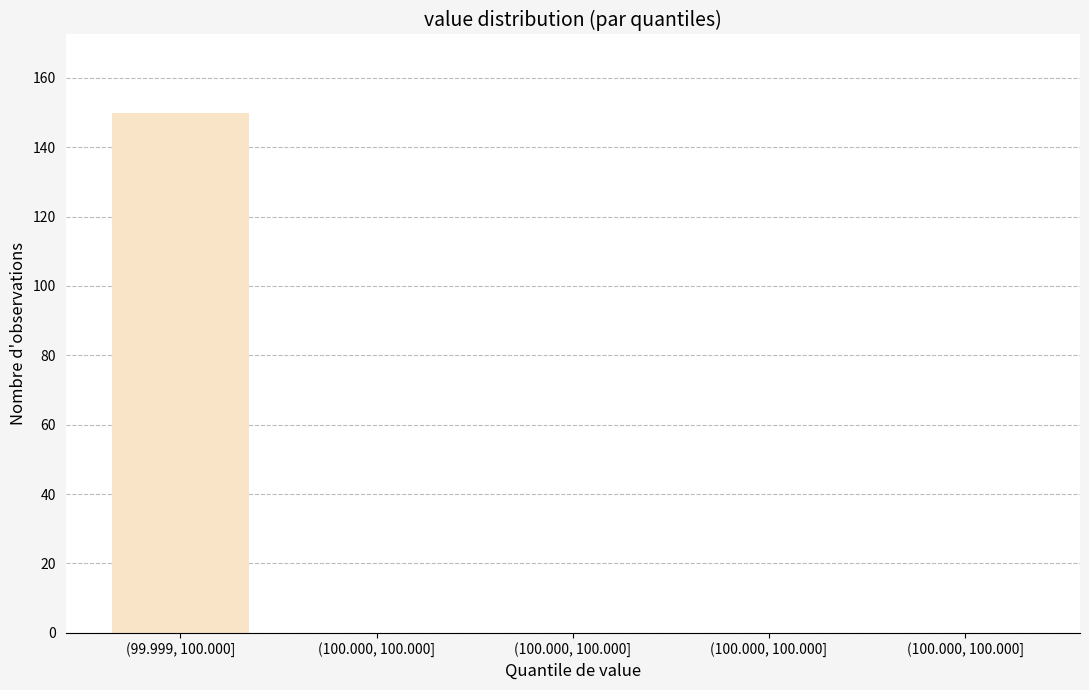

How many data points does each series have?

5